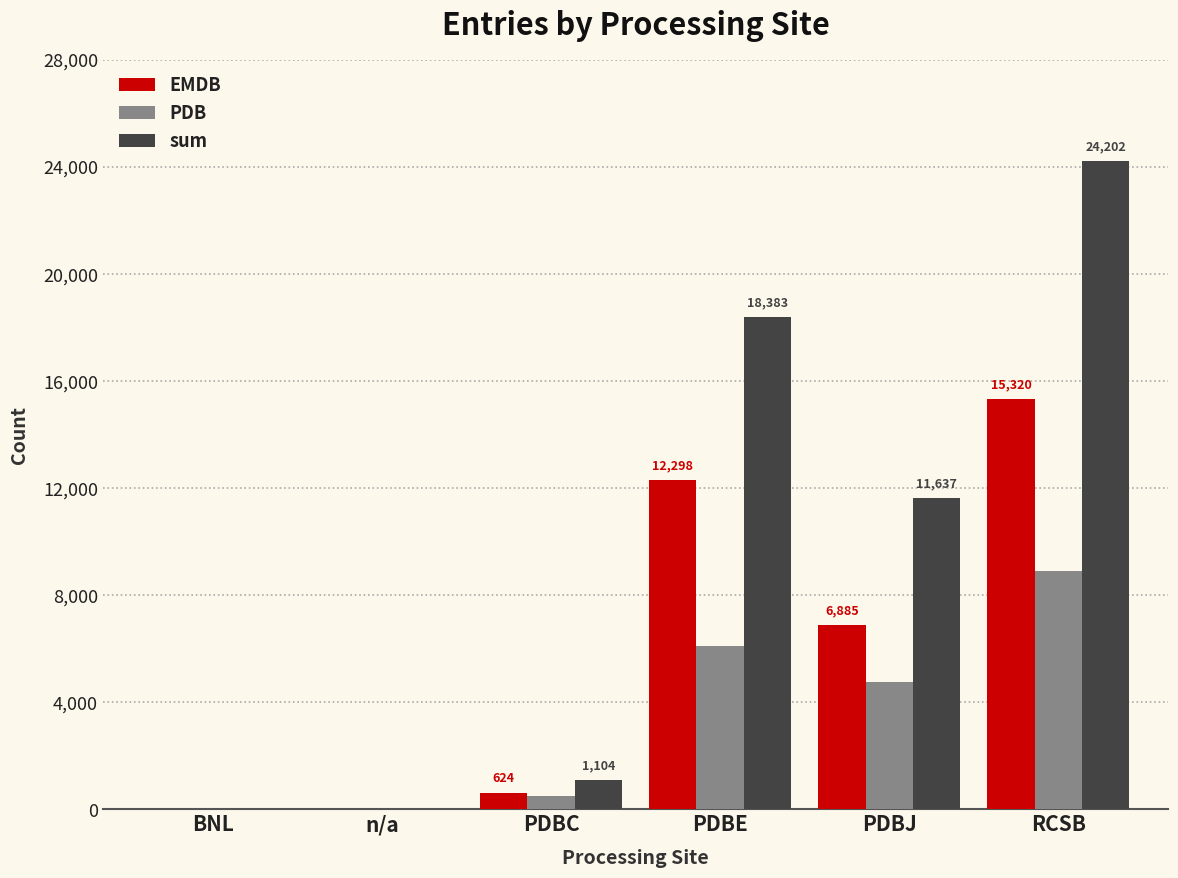

True or false: EMDB has a value of 11457 at PDBJ.

False